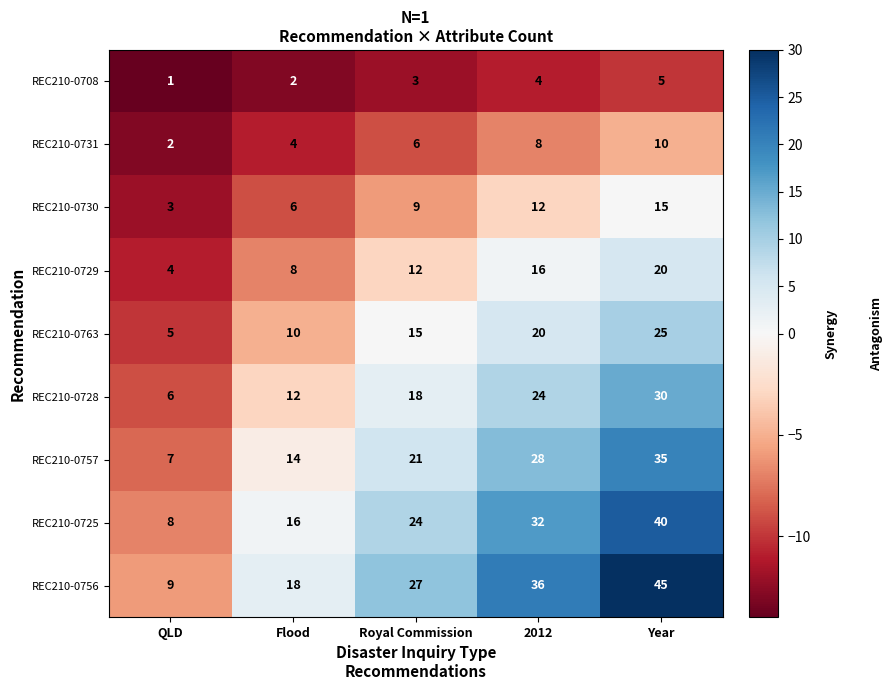

What is the difference between the highest and lowest values at Royal Commission?

24